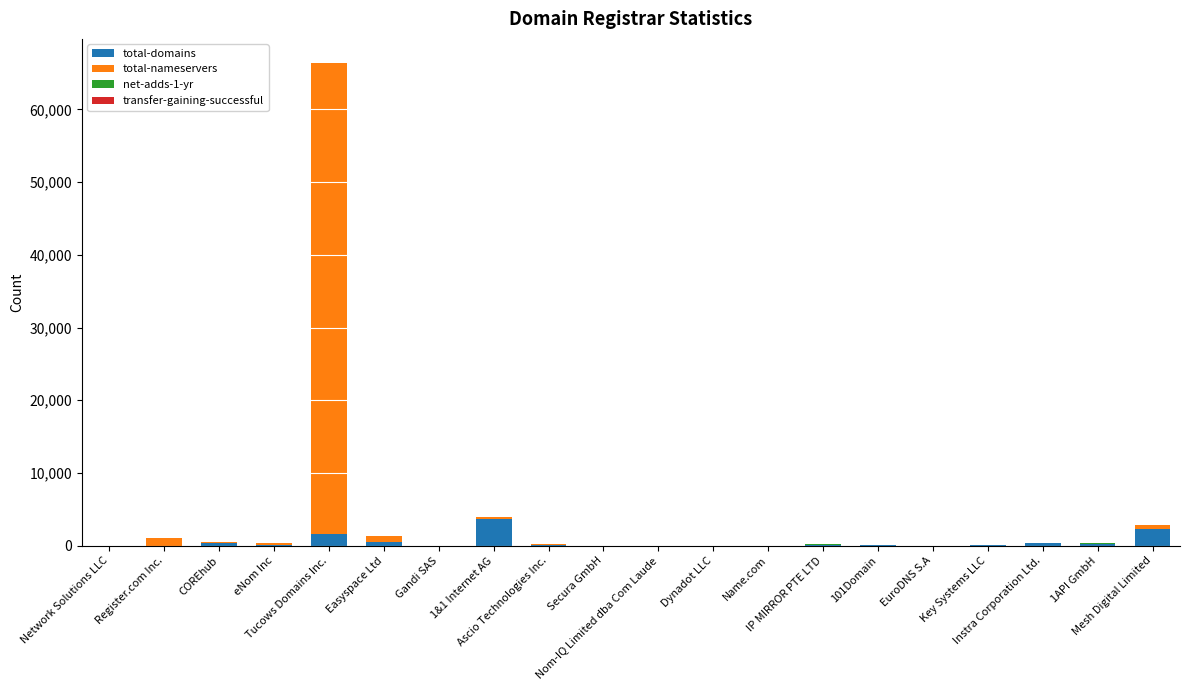

What is the sum of all total-domains values?

9589